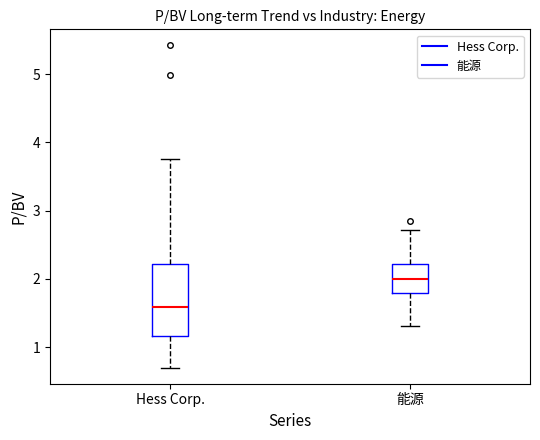

Reading left to right, read every box against the y-axis: the position of its median line, the range the box covers, and the ends of its whiskers. The values are not printed on the chart, so give them approximately, as read against the axis.

Hess Corp.: median 1.6, box 1.2 to 2.2, whiskers 0.7 to 3.8
能源: median 2.0, box 1.8 to 2.2, whiskers 1.3 to 2.7